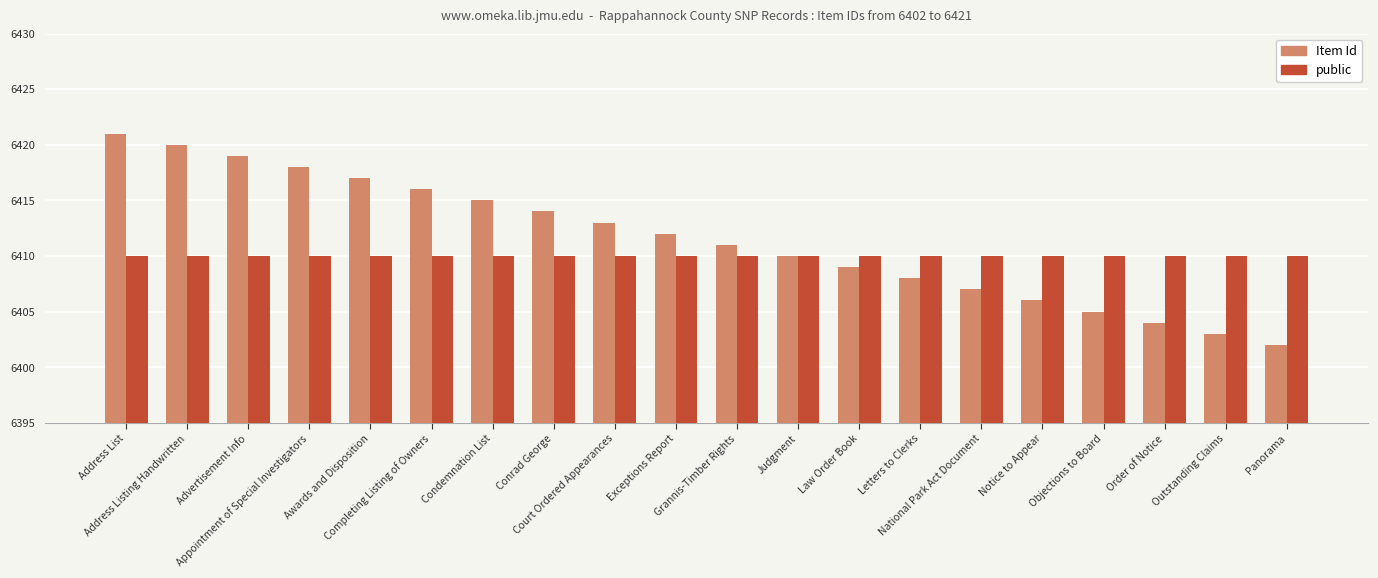

Is it true that Item Id equals 4044 at Court Ordered Appearances?

False